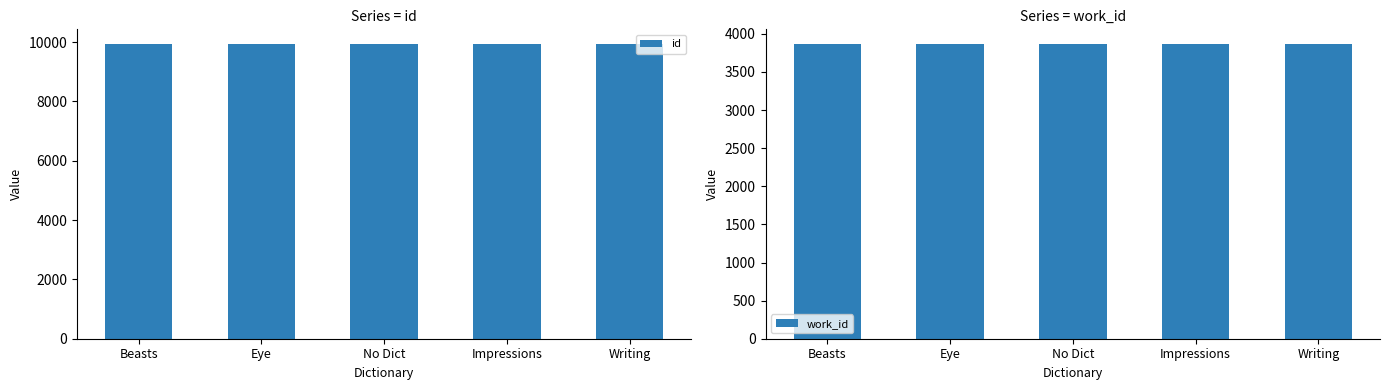

List the series in order of their peak value, highest first.

id, work_id